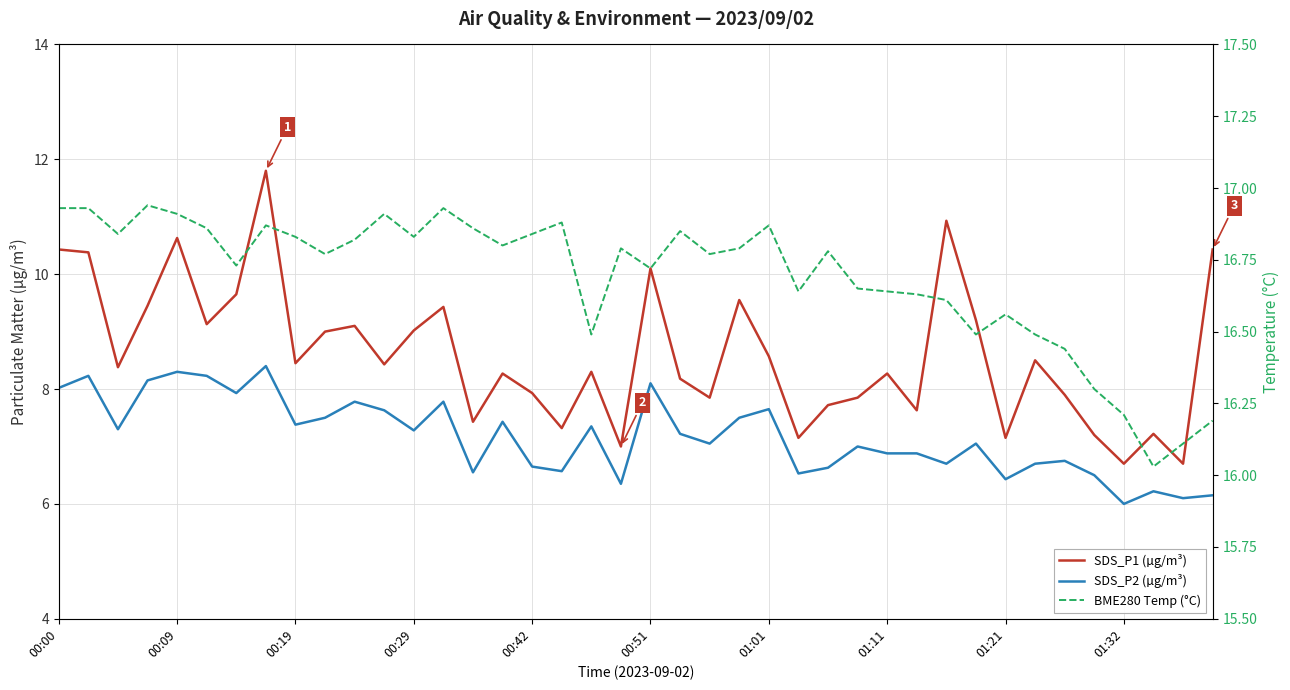

True or false: SDS_P2 (µg/m³) and SDS_P1 (µg/m³) intersect in this chart.

False